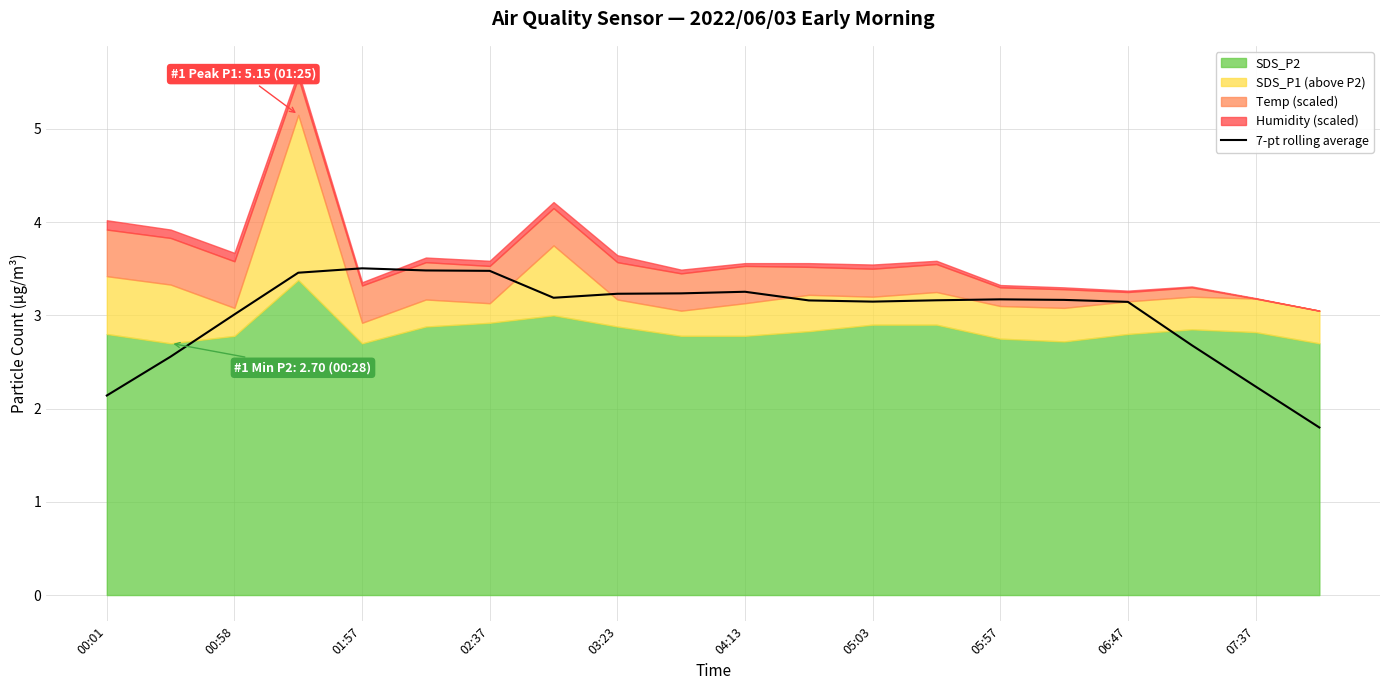

The 7-pt rolling average series shows 3.5 at 01:57. True or false?

True